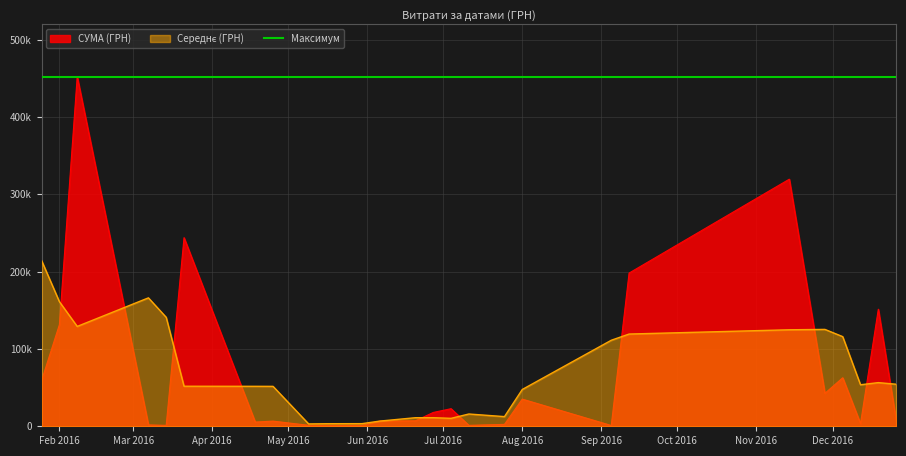

True or false: there are more than 0 points higher than both neighbors.

True